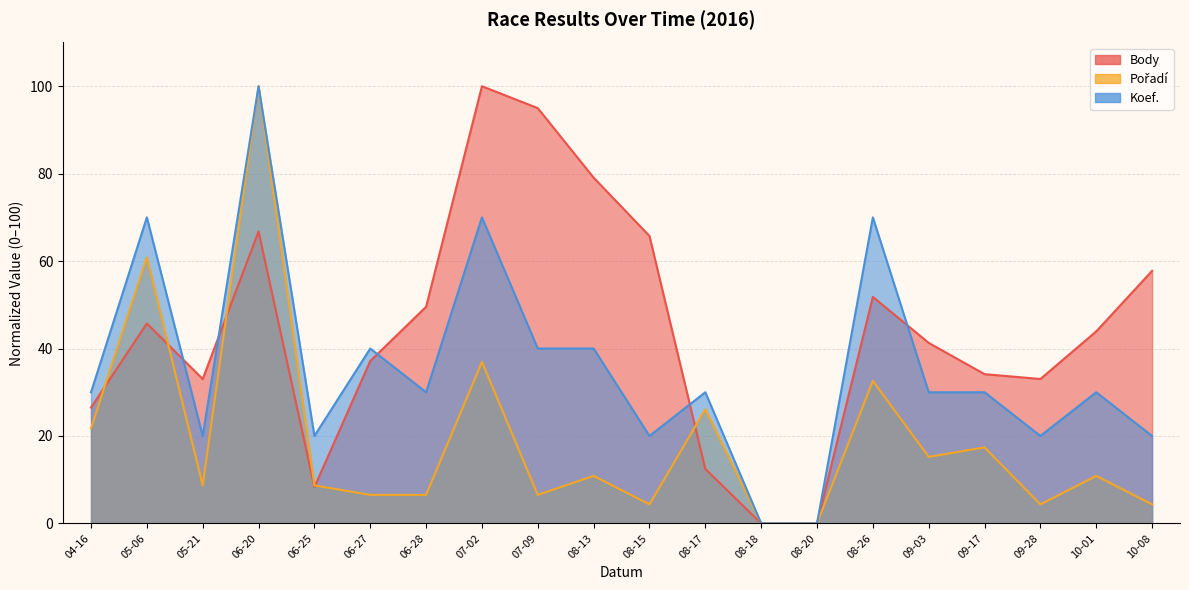

What is the average value of the Pořadí series?

19.1